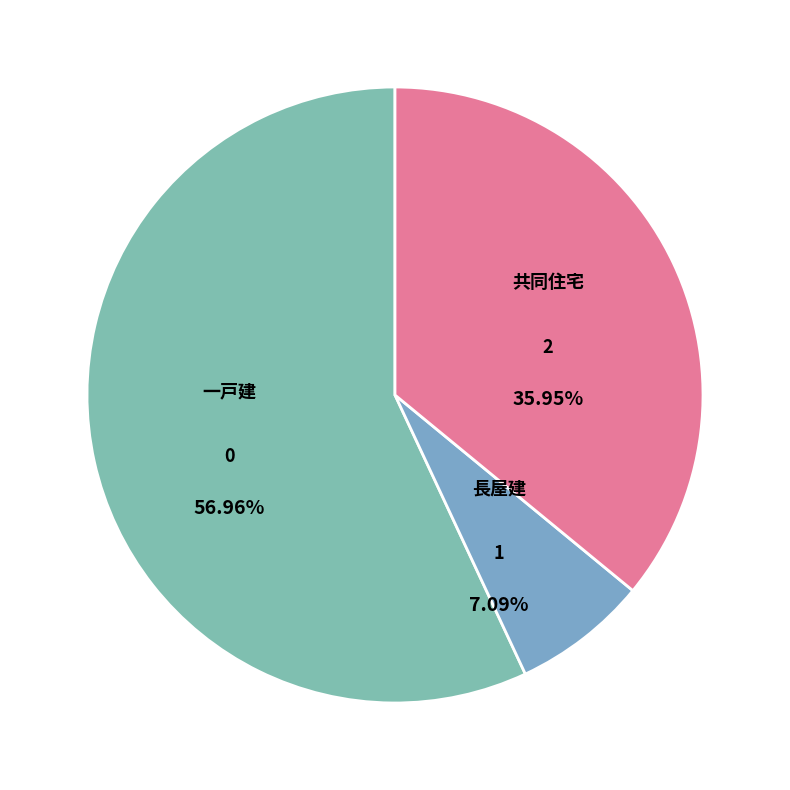

How many slices are in this pie chart?

3